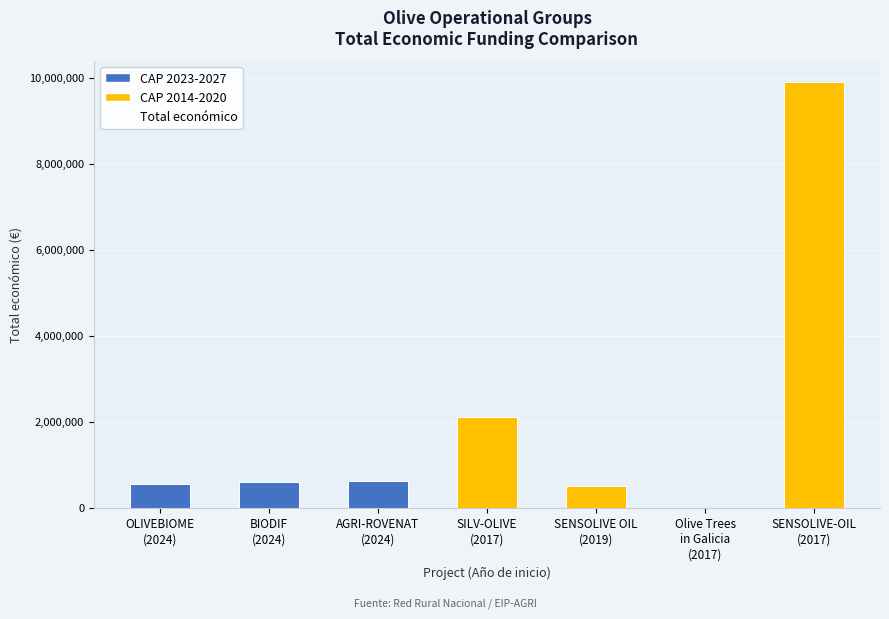

Reading left to right, what are all the values shown in this chart?

OLIVEBIOME
(2024)=550111	BIODIF
(2024)=599927	AGRI-ROVENAT
(2024)=615375	SILV-OLIVE
(2017)=2115848	SENSOLIVE OIL
(2019)=518127	Olive Trees
in Galicia
(2017)=5000	SENSOLIVE-OIL
(2017)=9900193